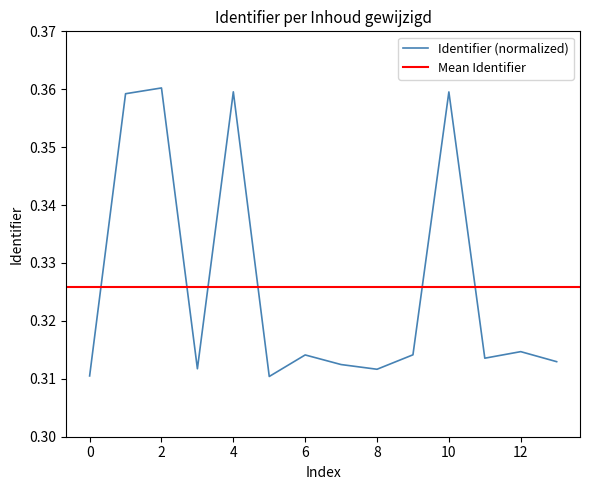

How many distinct data groups are displayed?

1